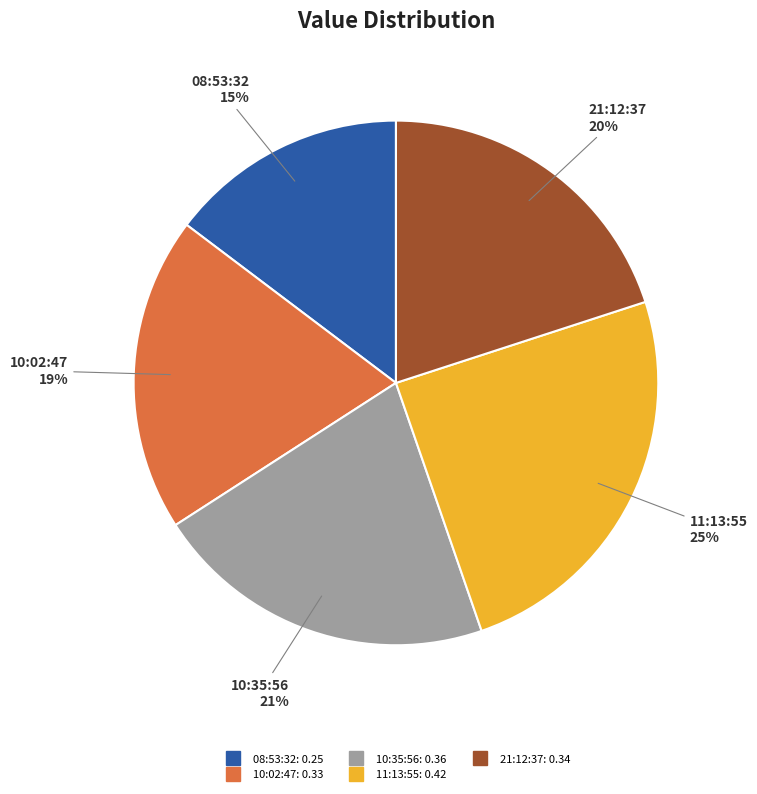

Is there any slice that represents more than half of the pie?

No